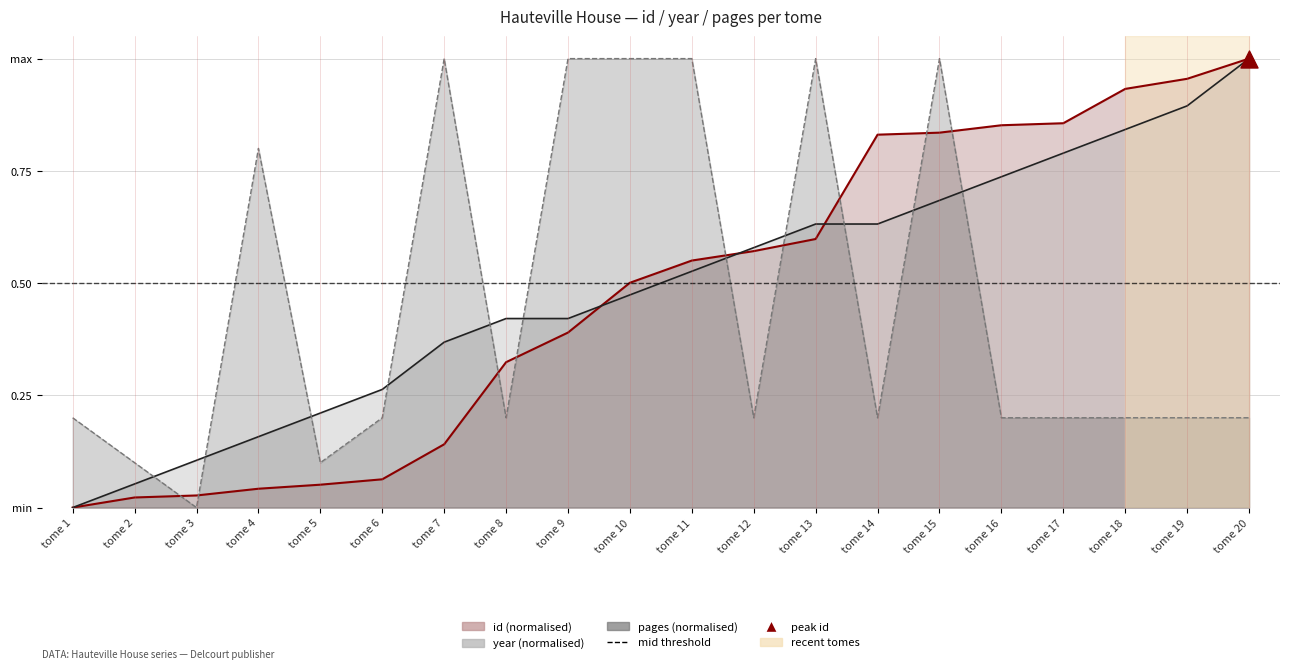

Which series has the widest spread of Y values?

id